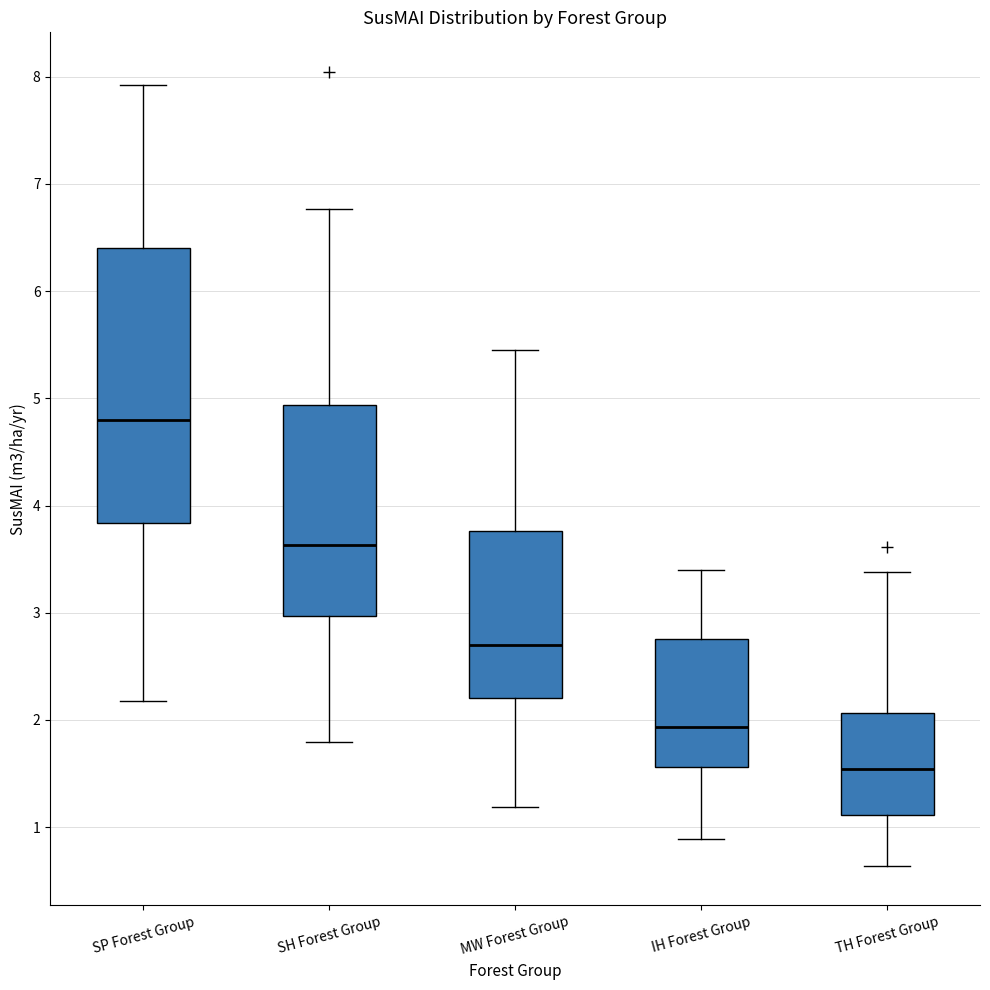

Reading left to right, transcribe this box plot: for each box, give where its median line is, the range the box spans, and where its two whiskers end, as read against the y-axis. The values are not printed on the chart, so give them approximately, as read against the axis.

SP Forest Group: median 4.8, box 3.8 to 6.4, whiskers 2.2 to 7.9
SH Forest Group: median 3.6, box 3.0 to 4.9, whiskers 1.8 to 6.8
MW Forest Group: median 2.7, box 2.2 to 3.8, whiskers 1.2 to 5.5
IH Forest Group: median 1.9, box 1.6 to 2.8, whiskers 0.9 to 3.4
TH Forest Group: median 1.5, box 1.1 to 2.1, whiskers 0.6 to 3.4